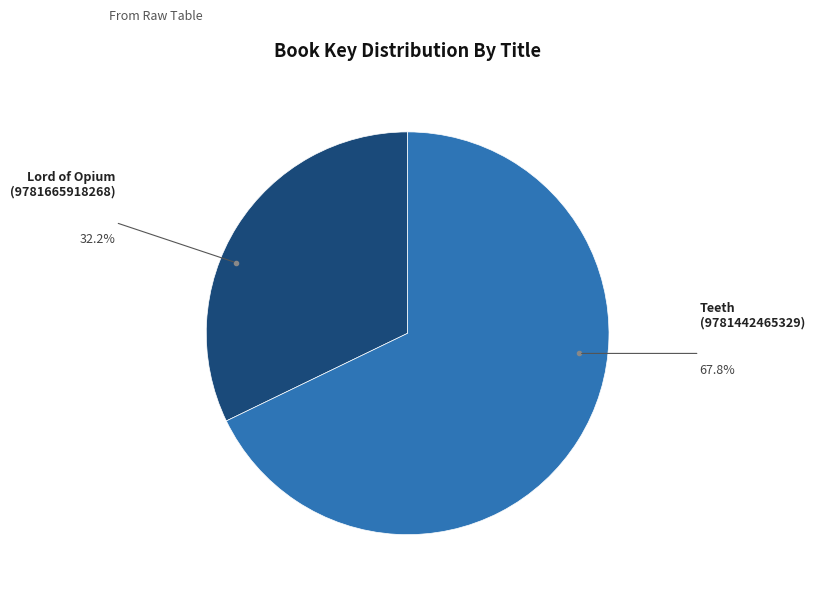

Does Lord of Opium (9781665918268) represent more than half of the total?

No